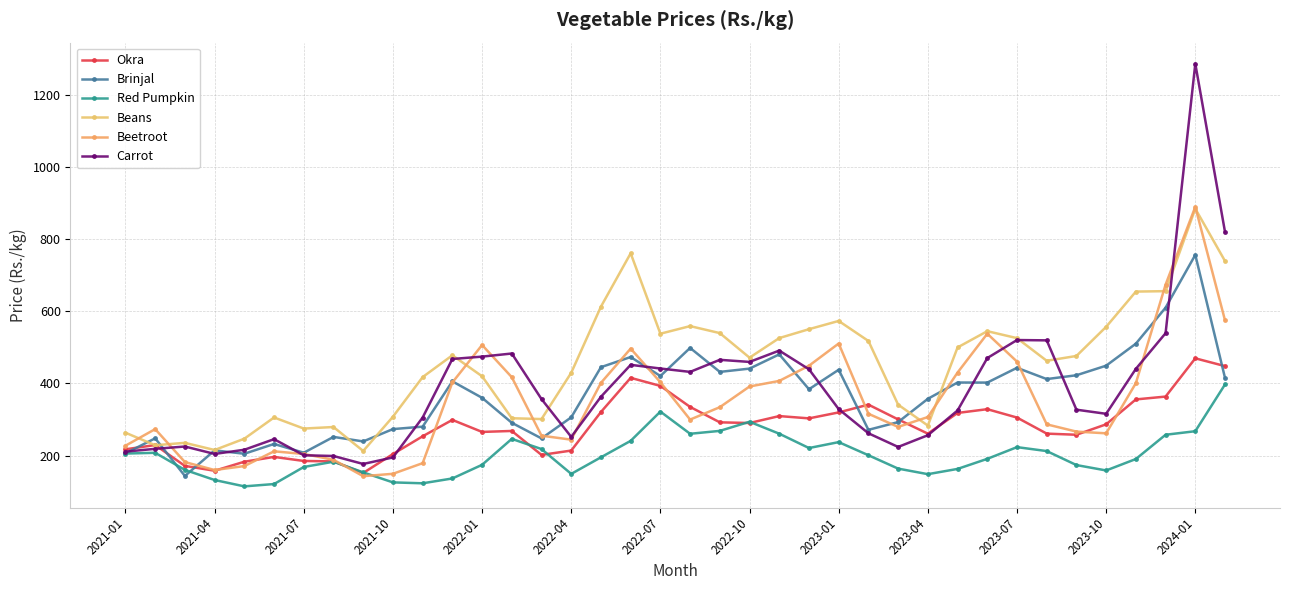

How many values in the Beans series exceed 475?

19